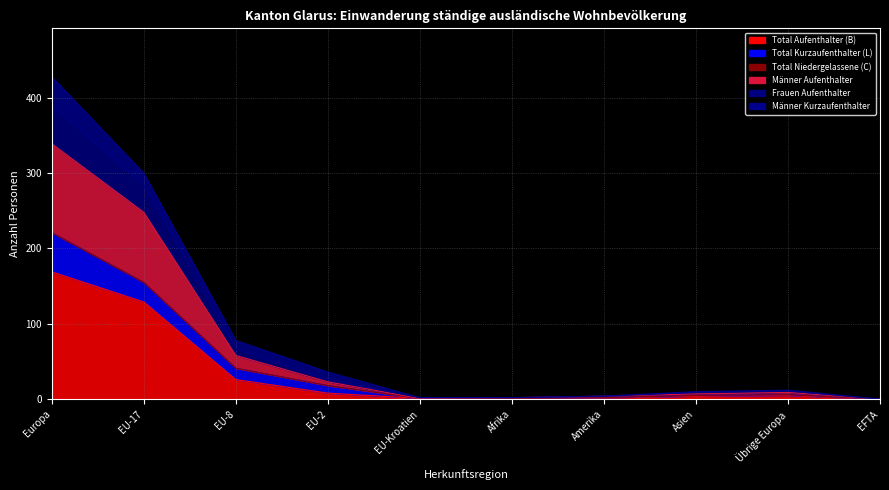

At which label does Frauen Aufenthalter first exceed 11?

Europa